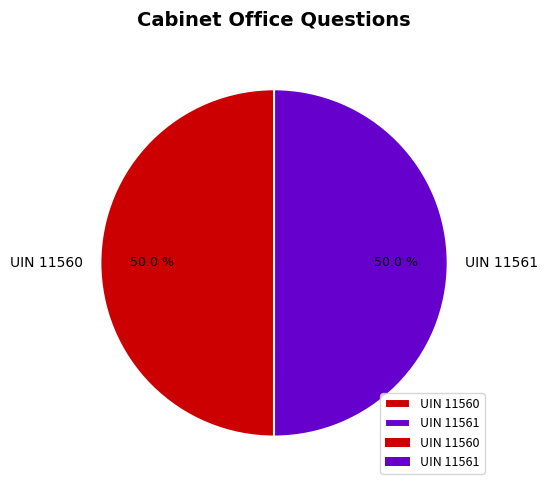

What is the ratio of the value at UIN 11561 to the value at UIN 11560?

1.0